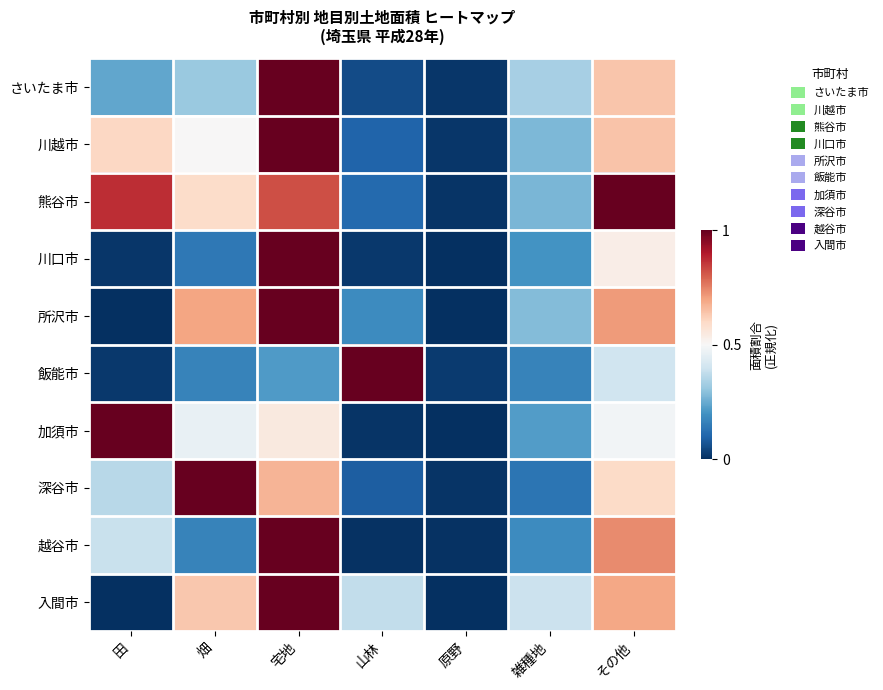

Which series has the widest spread of values?

川口市